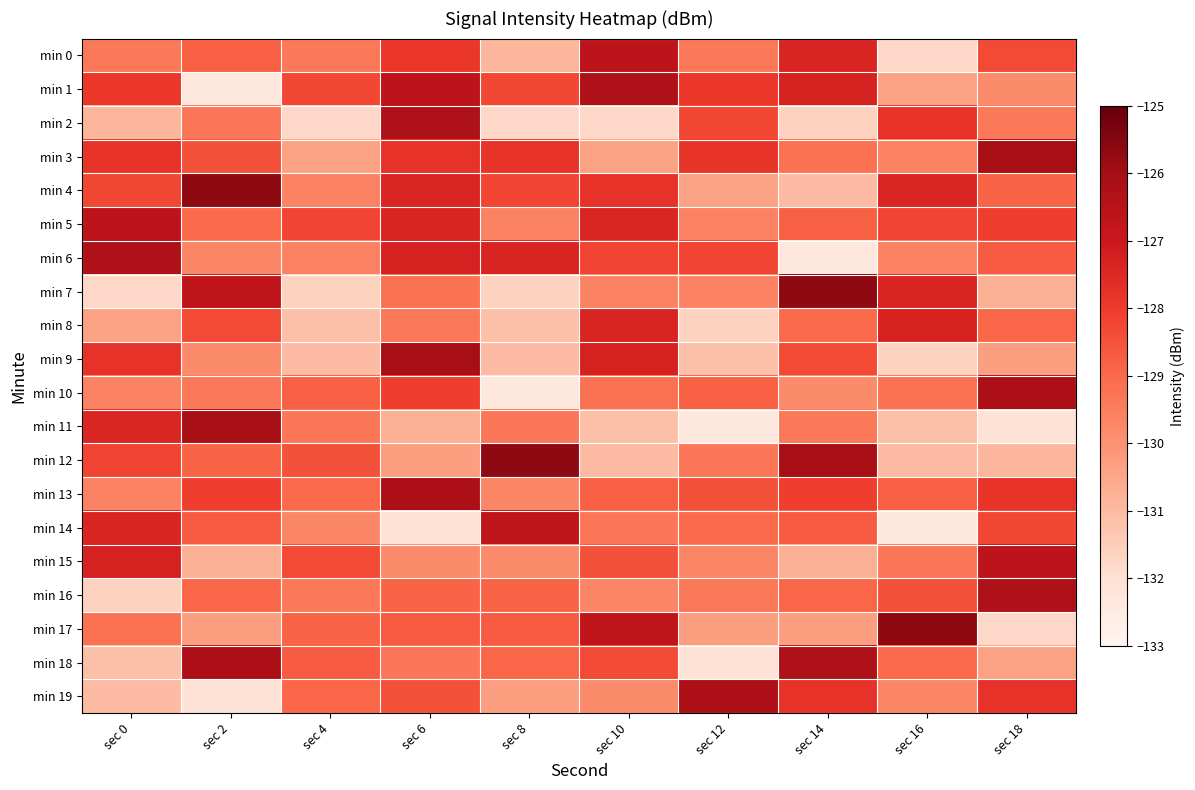

At which category is the sum across all series the highest?

sec 6